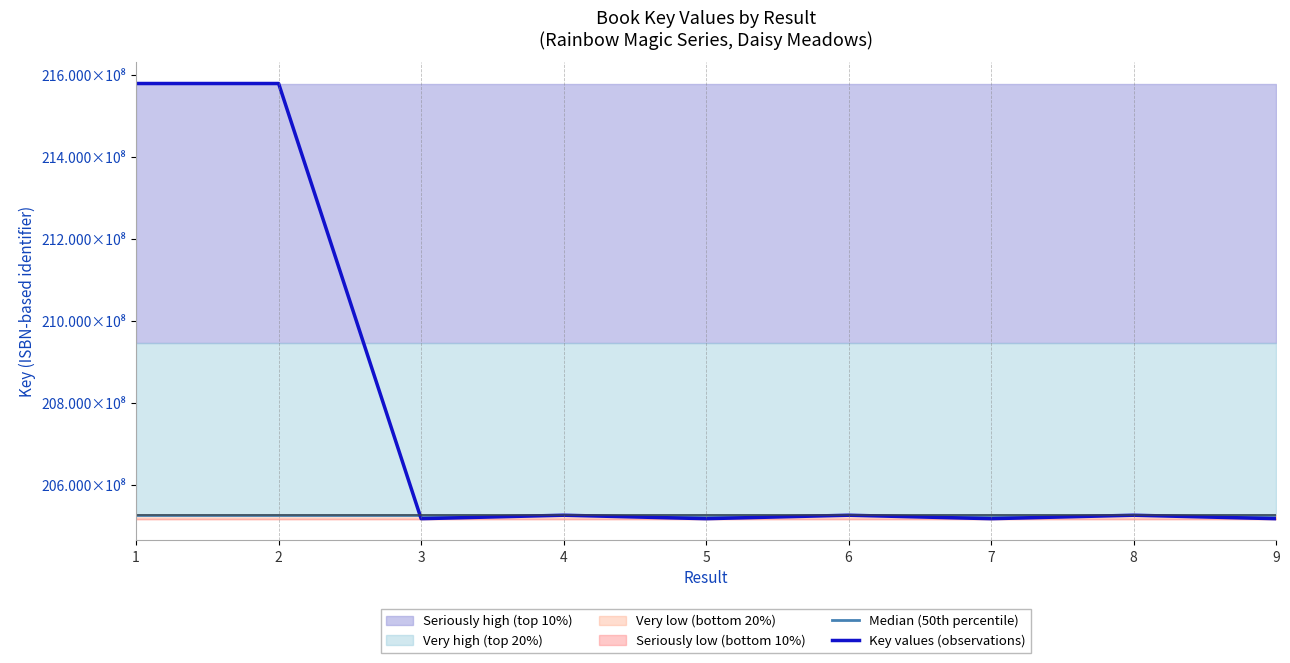

At 6, list the series in order from largest to smallest.

Key values (observations), Median (50th percentile)